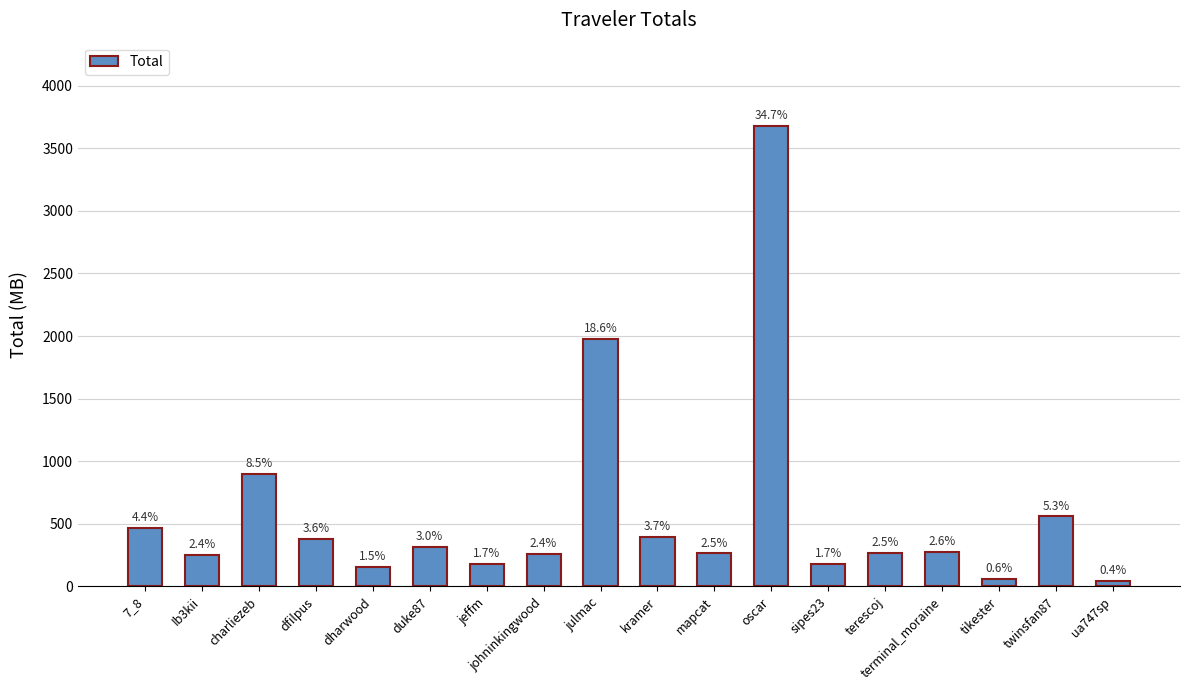

Reading right to left, transcribe all the data shown in this chart.

46.9	559.2	59.0	274.8	267.6	181.7	3680.6	264.5	396.9	1975.2	259.9	180.1	313.4	157.9	381.1	897.5	250.7	470.1